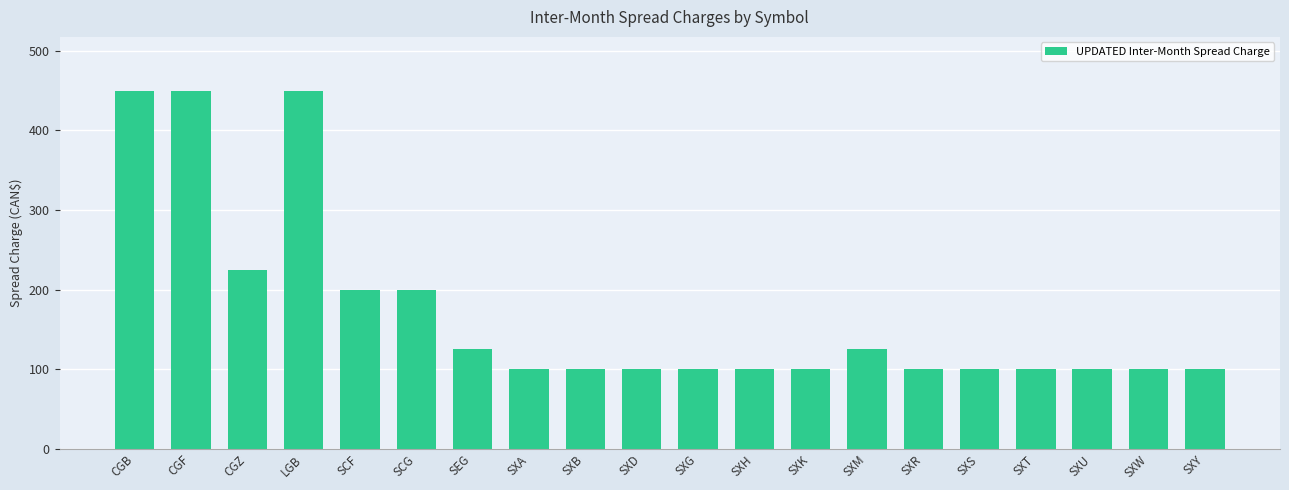

What is the change in value from CGZ to SEG?

-100